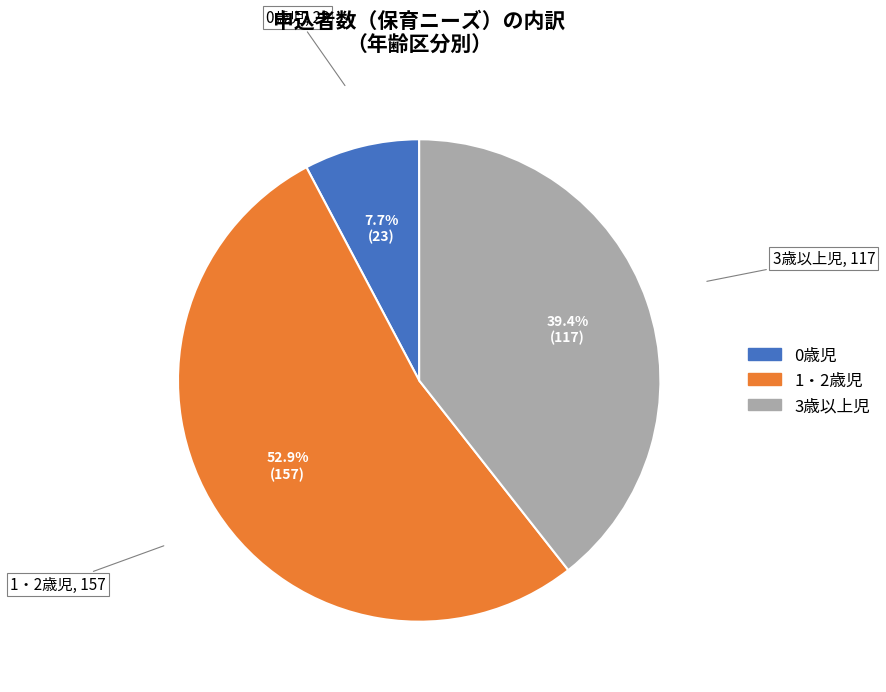

What is the largest slice in the pie chart?

1・2歳児